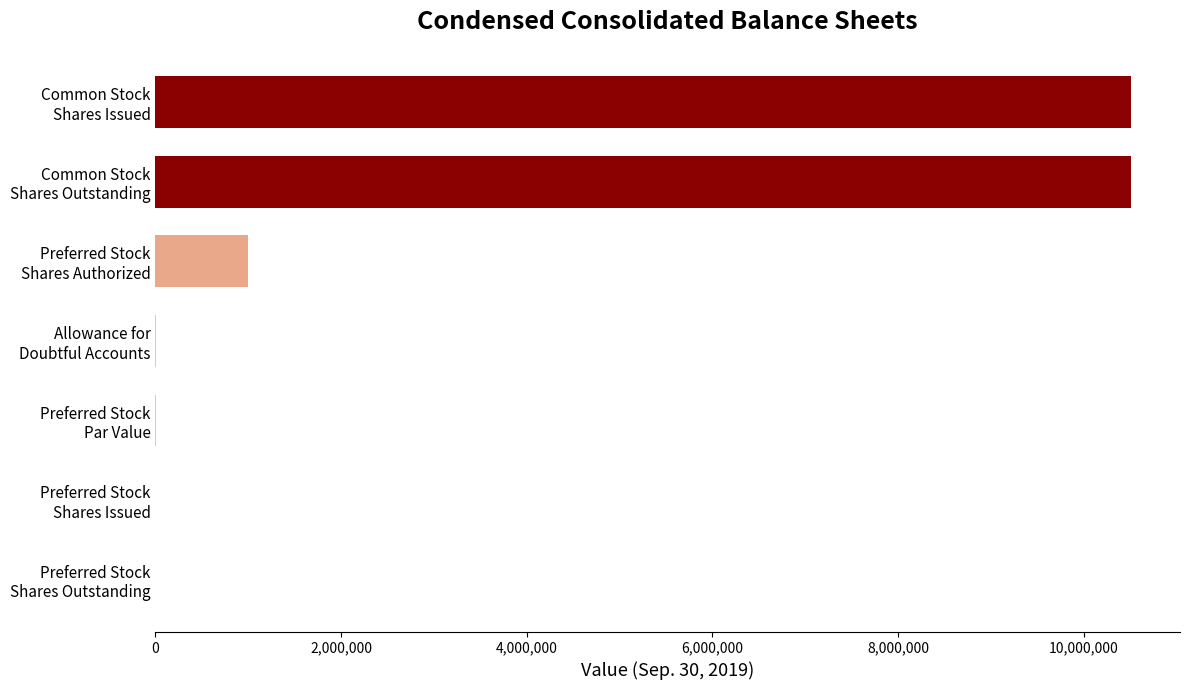

What is the greatest value displayed?

10510694